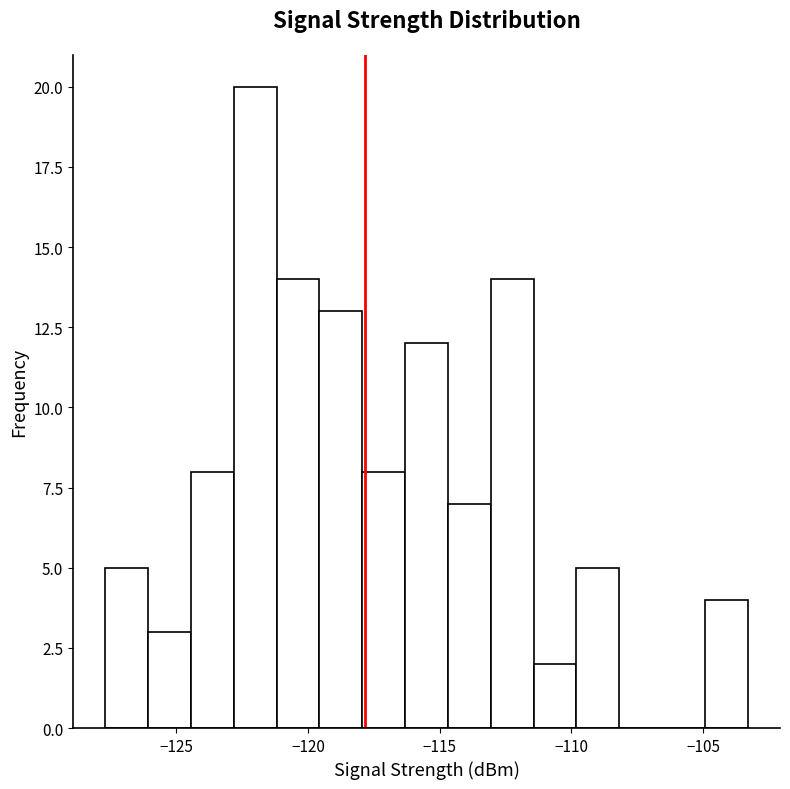

Read against the x-axis, roughly where is the centre of the tallest bar?

-122.0